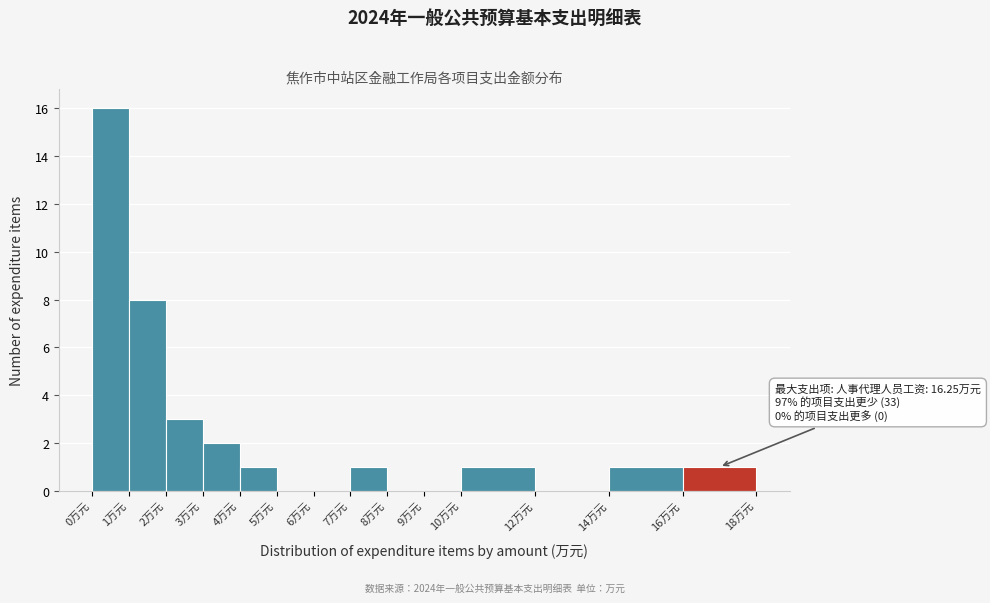

Which range on the x-axis has the tallest bar?

0 to 1